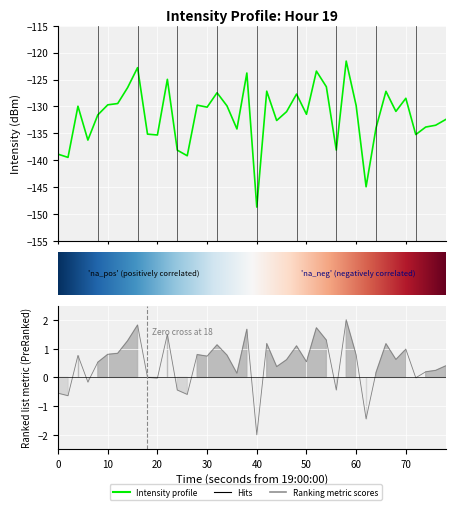

True or false: the data shows -86.2 at 23.

False